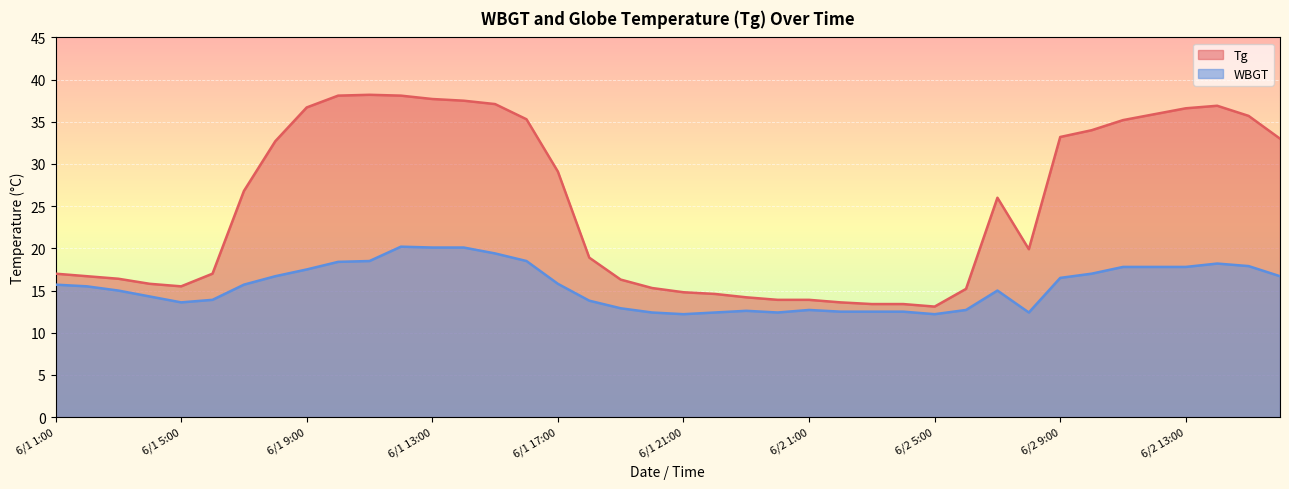

How many lines are shown in the chart?

2